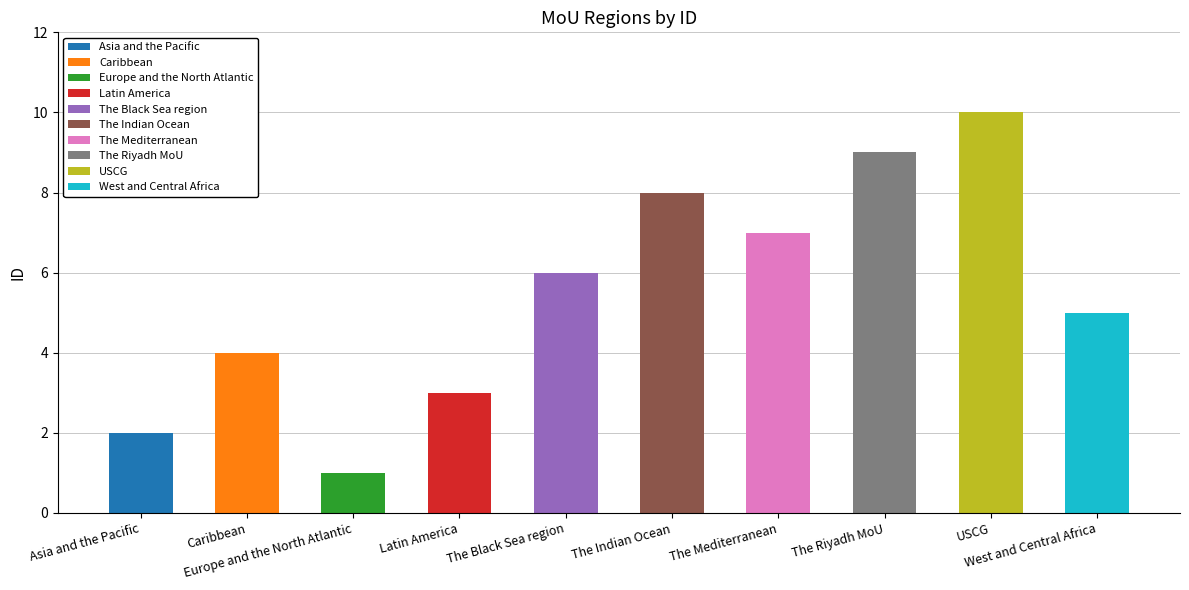

Are the bars grouped side by side (vs. stacked)?

No